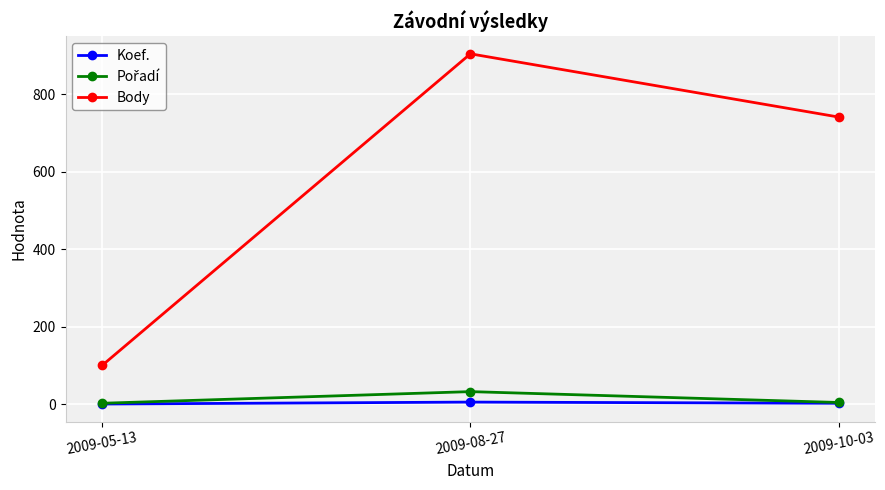

What is the label of the 2nd point from the left?

2009-08-27